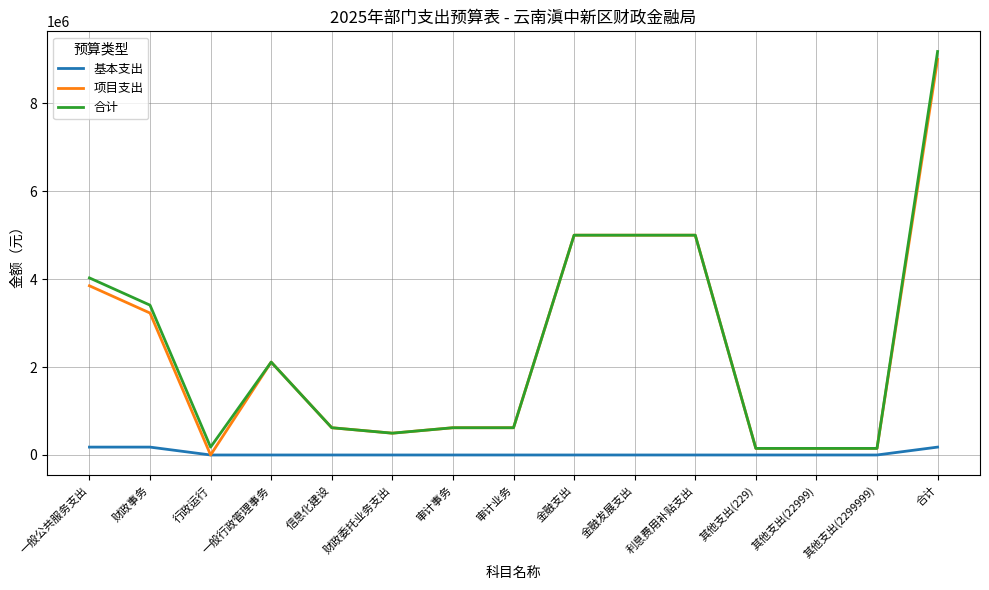

At which category is the sum across all series the highest?

合计